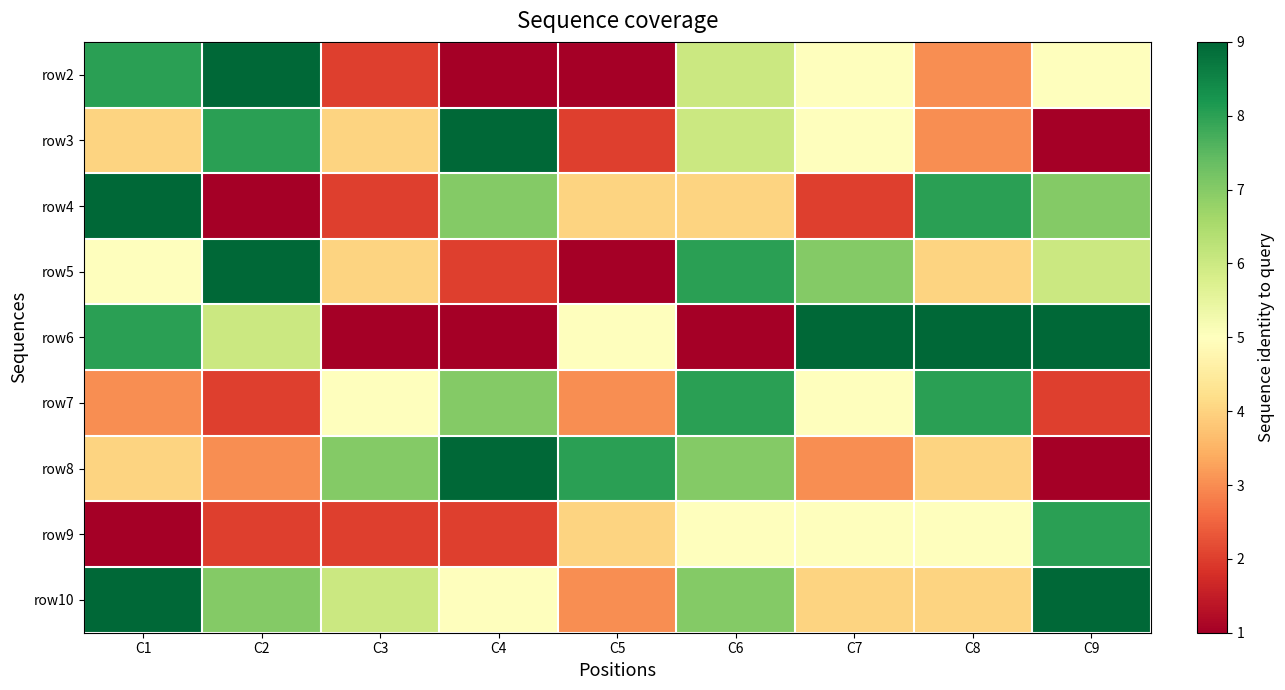

Rank the series by their maximum value, from highest to lowest.

row2, row3, row4, row5, row6, row8, row10, row7, row9